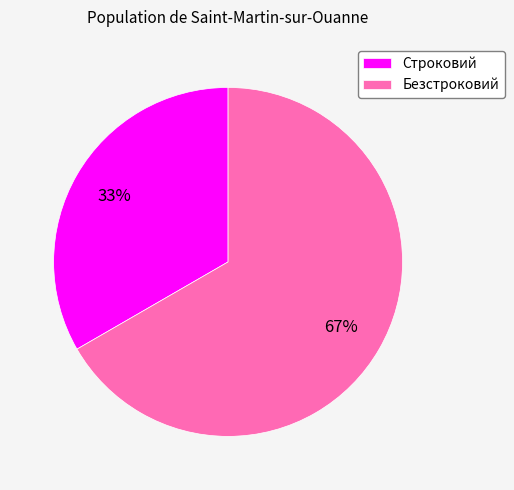

To the nearest percent, what is the combined percentage of Строковий and Безстроковий?

100%